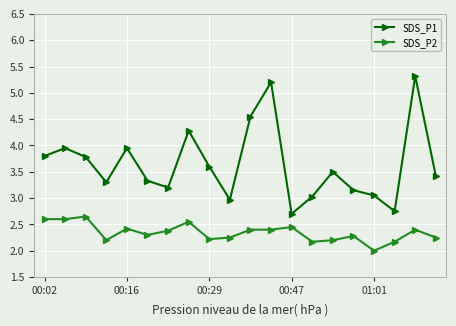

What is the minimum value for SDS_P1?

2.7